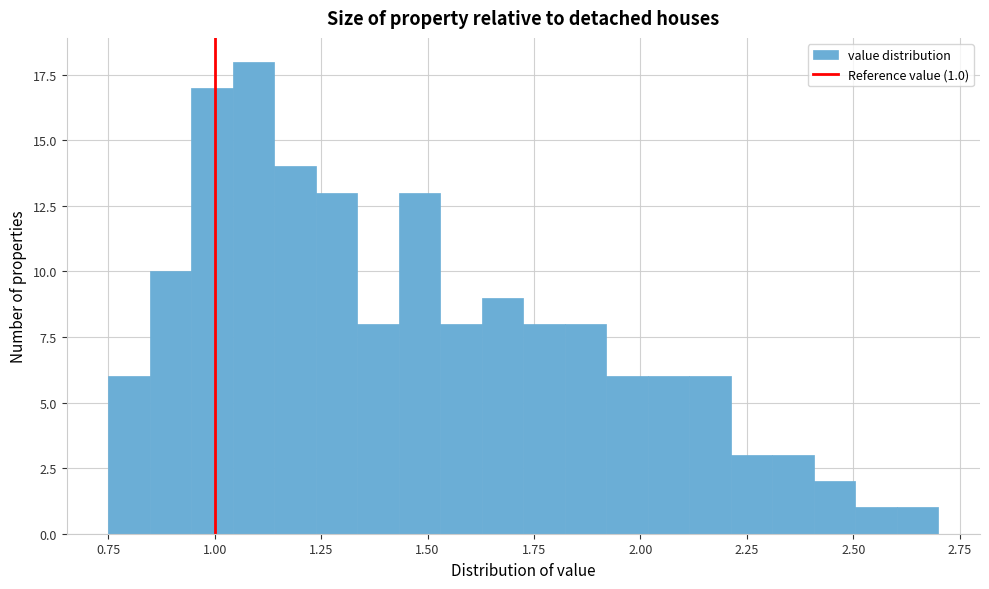

Around what value on the x-axis is the tallest bar? Give the approximate position of its centre, as read against the axis.

1.10